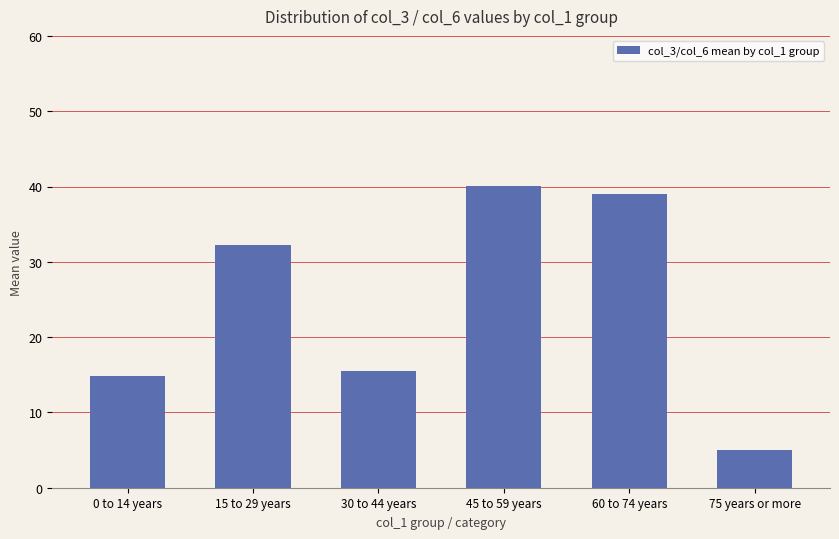

How many bars are there in total?

6